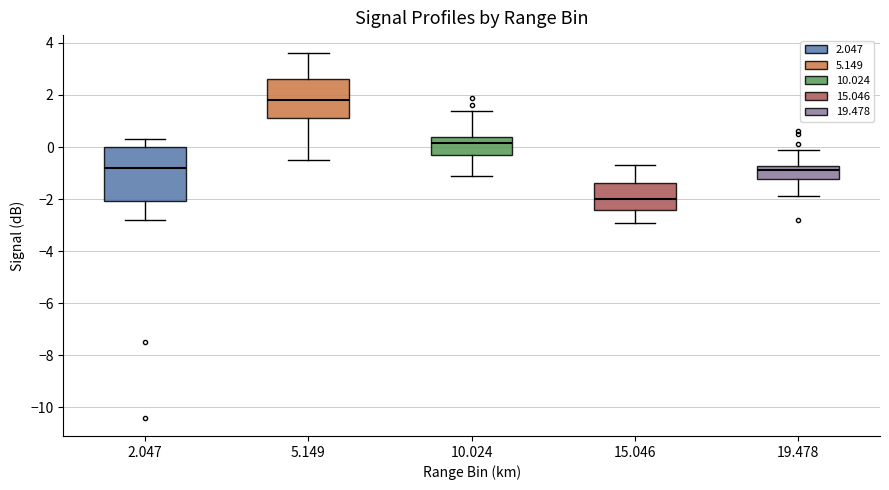

Reading left to right, read every box against the y-axis: the position of its median line, the range the box covers, and the ends of its whiskers. The values are not printed on the chart, so give them approximately, as read against the axis.

2.047: median -0.8, box -2.0 to 0.0, whiskers -2.8 to 0.4
5.149: median 1.8, box 1.2 to 2.6, whiskers -0.4 to 3.6
10.024: median 0.2, box -0.2 to 0.4, whiskers -1.0 to 1.4
15.046: median -2.0, box -2.4 to -1.4, whiskers -2.8 to -0.6
19.478: median -0.8 (just below the box's upper edge), box -1.2 to -0.8, whiskers -1.8 to 0.0